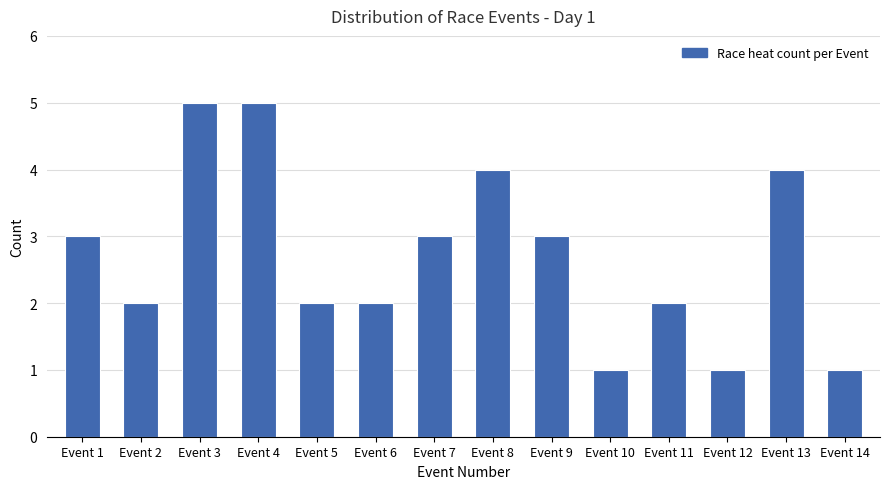

Reading left to right, what are all the values shown in this chart?

Event 1=3	Event 2=2	Event 3=5	Event 4=5	Event 5=2	Event 6=2	Event 7=3	Event 8=4	Event 9=3	Event 10=1	Event 11=2	Event 12=1	Event 13=4	Event 14=1